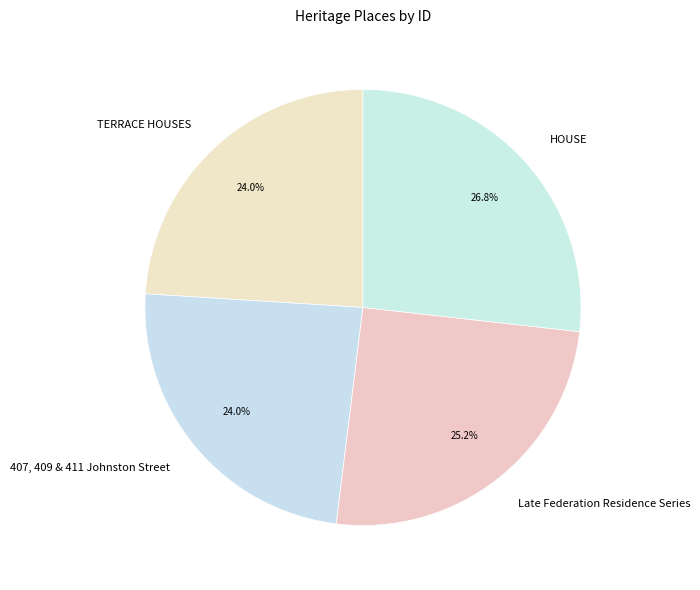

To the nearest percent, what portion does 407, 409 & 411 Johnston Street represent?

24%